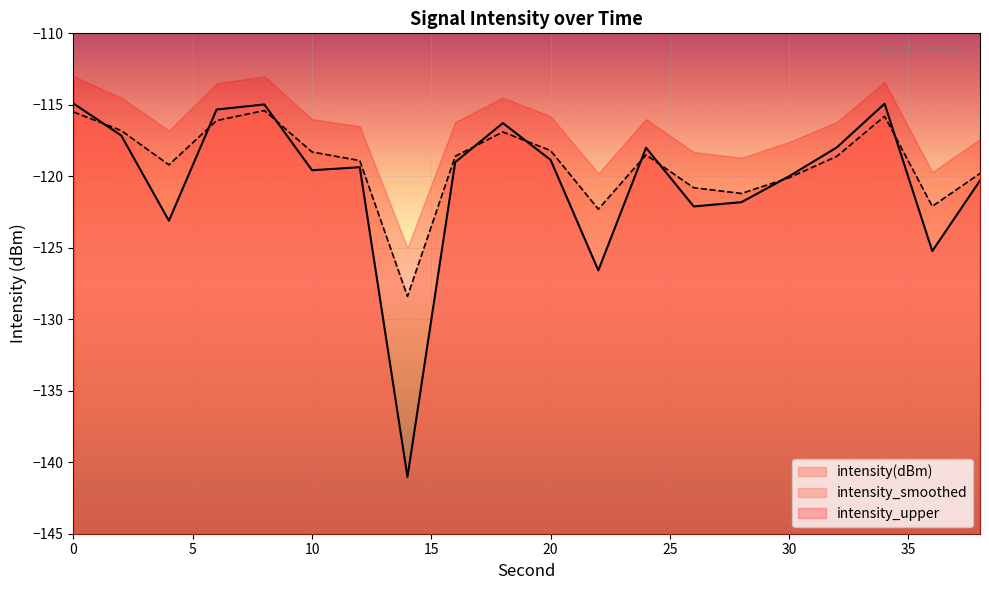

What is the approximate value of intensity(dBm) at 4?

-123.1